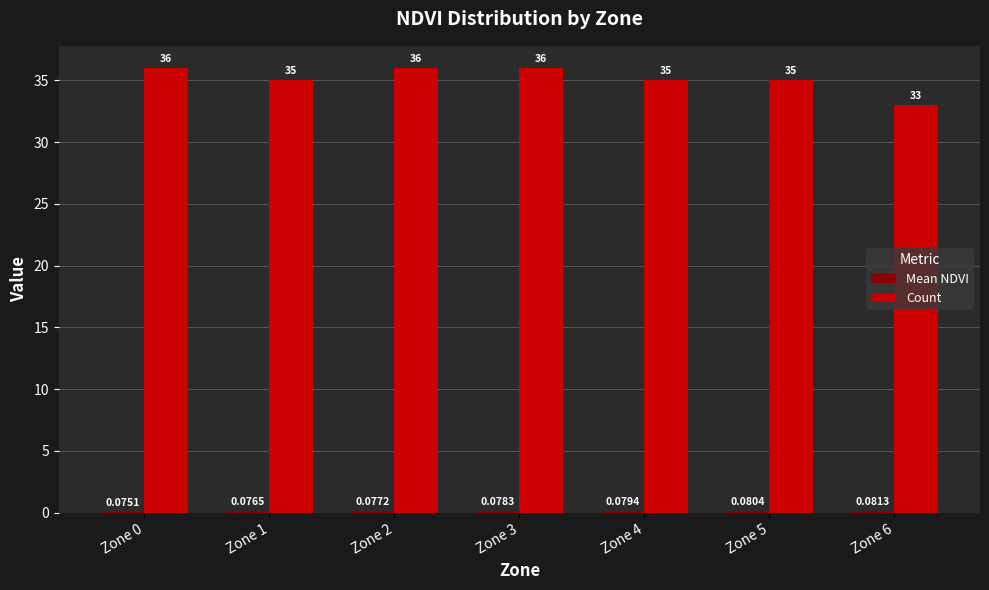

What is the sum of all Count values?

246.0